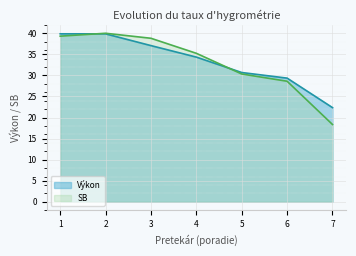

Rank the categories by SB value from highest to lowest.

2, 1, 3, 4, 5, 6, 7